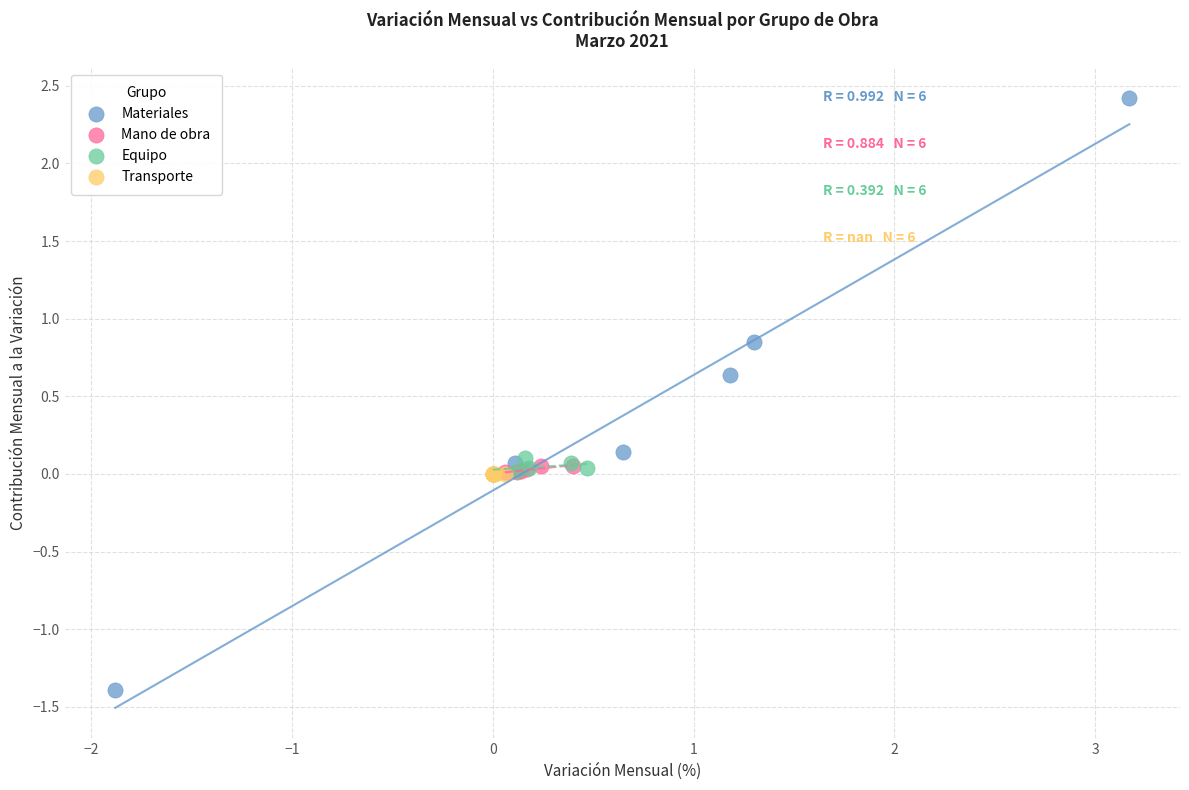

Which series contains the lowest Y value?

Materiales